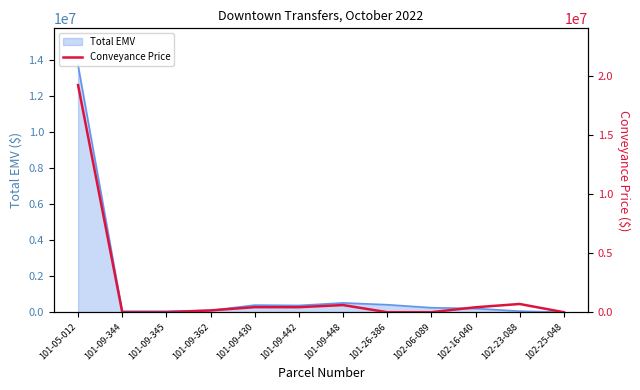

Reading left to right, transcribe all the data shown in this chart.

19265000	0	0	152000	429500	427000	607000	0	0	420000	697295	0